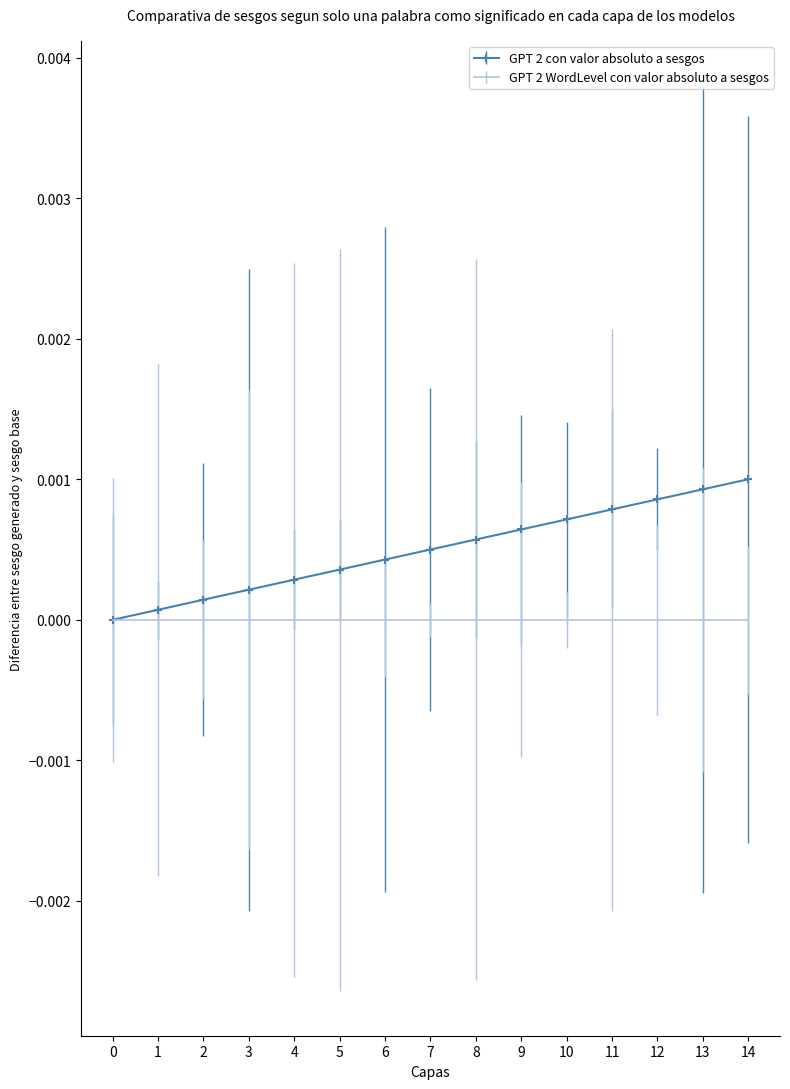

The value of GPT 2 WordLevel con valor absoluto a sesgos at 8 is 0.0. True or false?

True